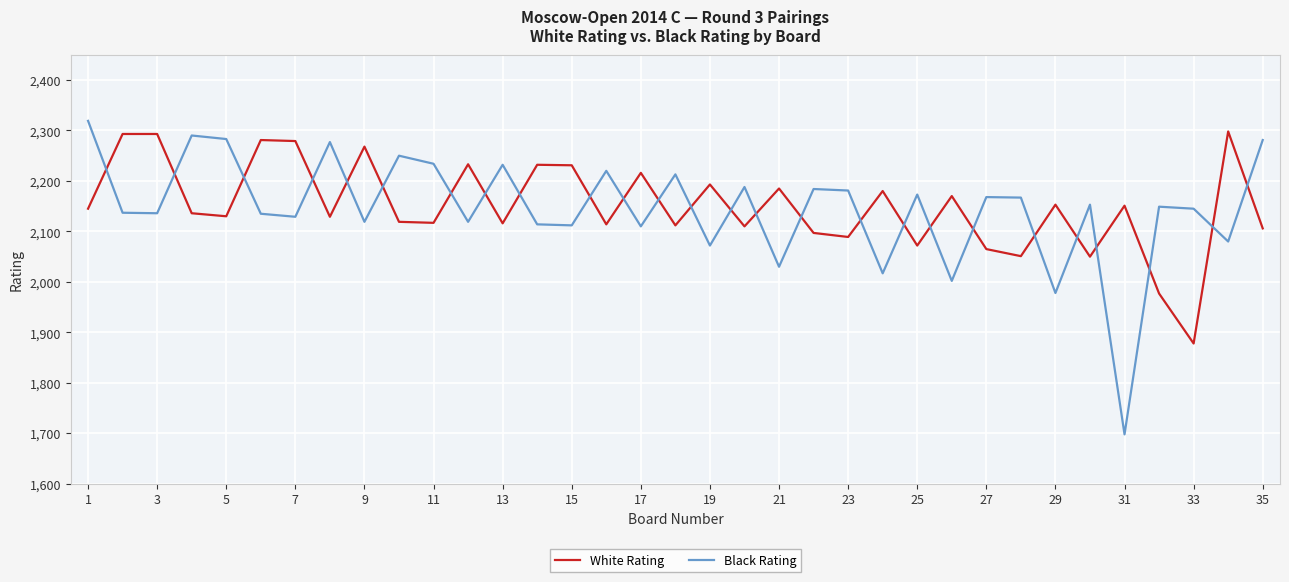

What is the maximum value for White Rating?

2298